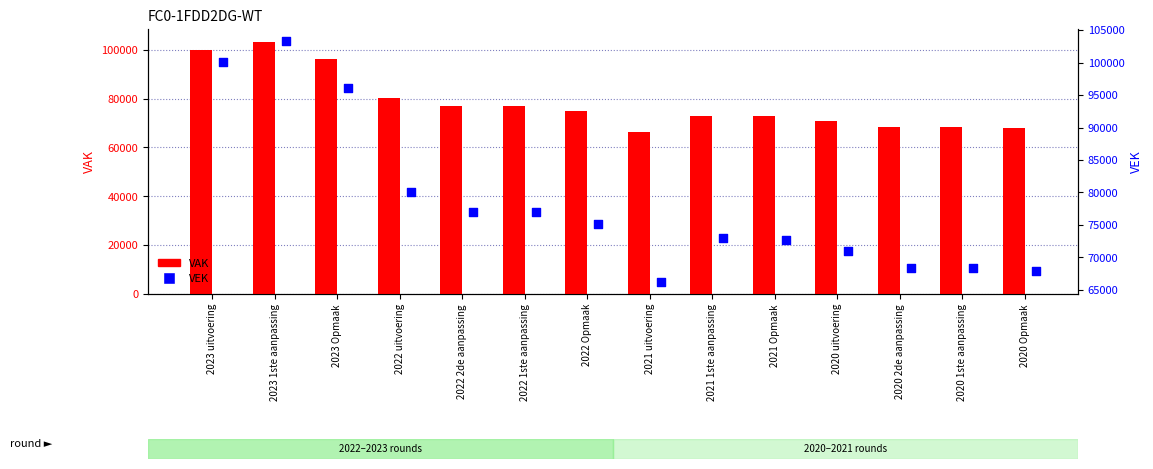

Which series reaches the maximum Y coordinate?

VAK